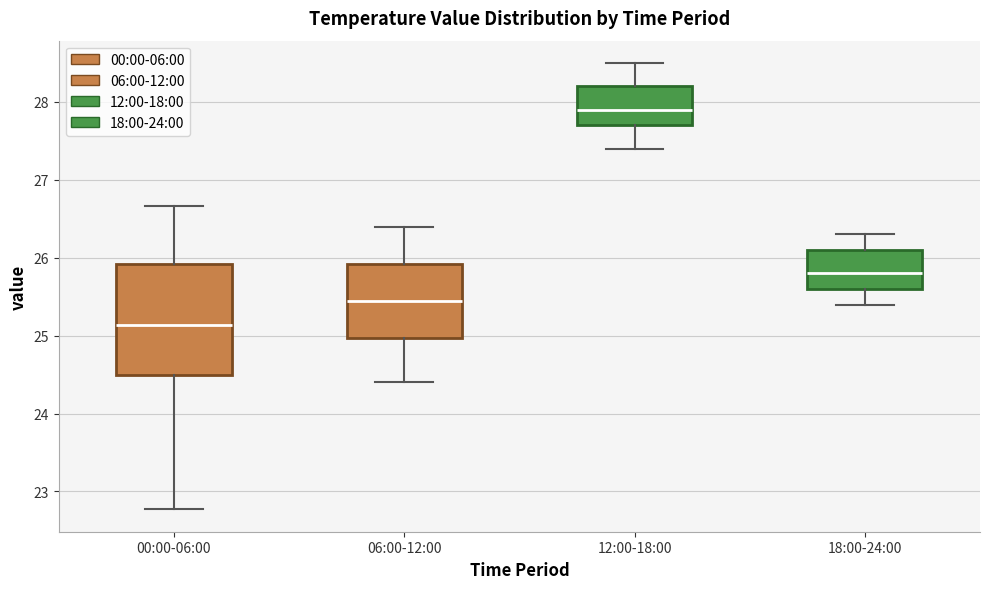

Reading left to right, transcribe this box plot: for each box, give where its median line is, the range the box spans, and where its two whiskers end, as read against the y-axis. The values are not printed on the chart, so give them approximately, as read against the axis.

00:00-06:00: median 25.1, box 24.5 to 25.9, whiskers 22.8 to 26.7
06:00-12:00: median 25.5, box 25.0 to 25.9, whiskers 24.4 to 26.4
12:00-18:00: median 27.9, box 27.7 to 28.2, whiskers 27.4 to 28.5
18:00-24:00: median 25.8, box 25.6 to 26.1, whiskers 25.4 to 26.3